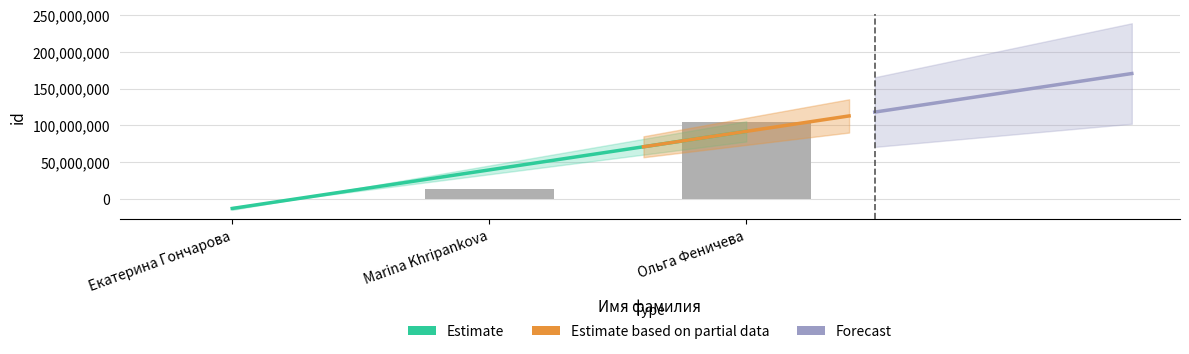

What is the change in value from Екатерина Гончарова to Marina Khripankova?

+14271392